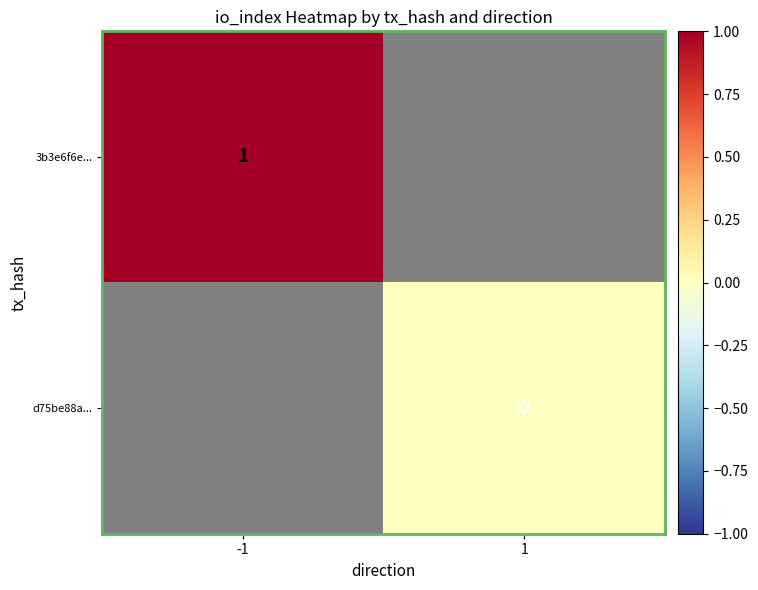

The 3b3e6f6e... series shows 1 at -1. True or false?

True